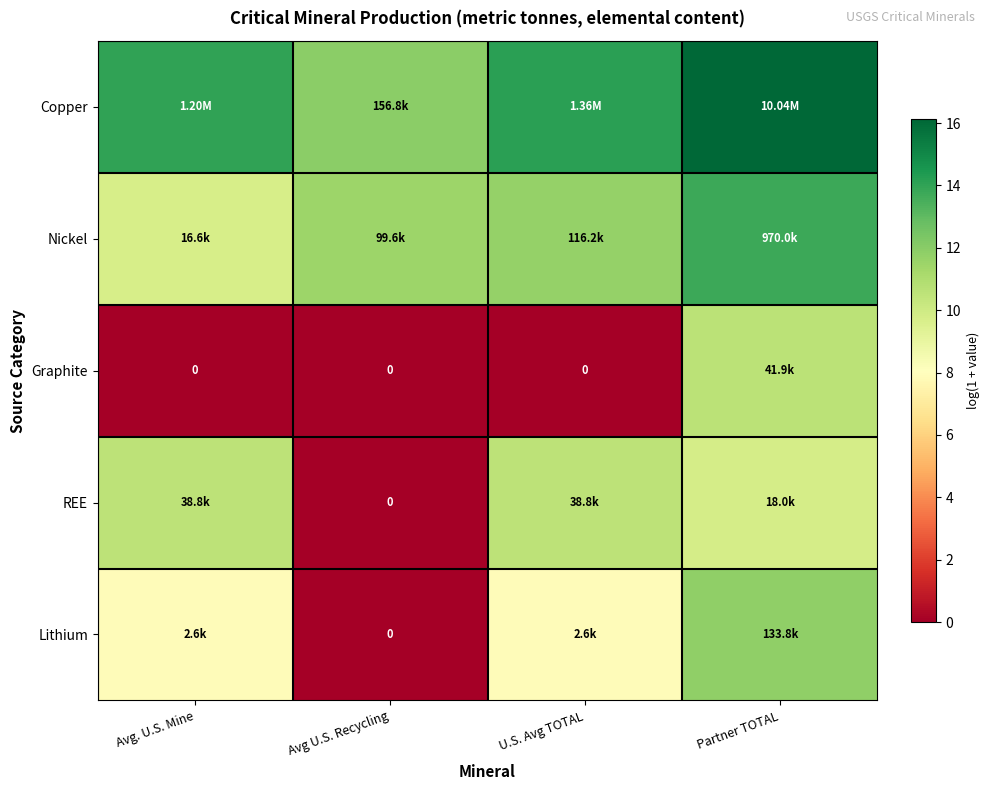

How many values in the Nickel series exceed 11?

3